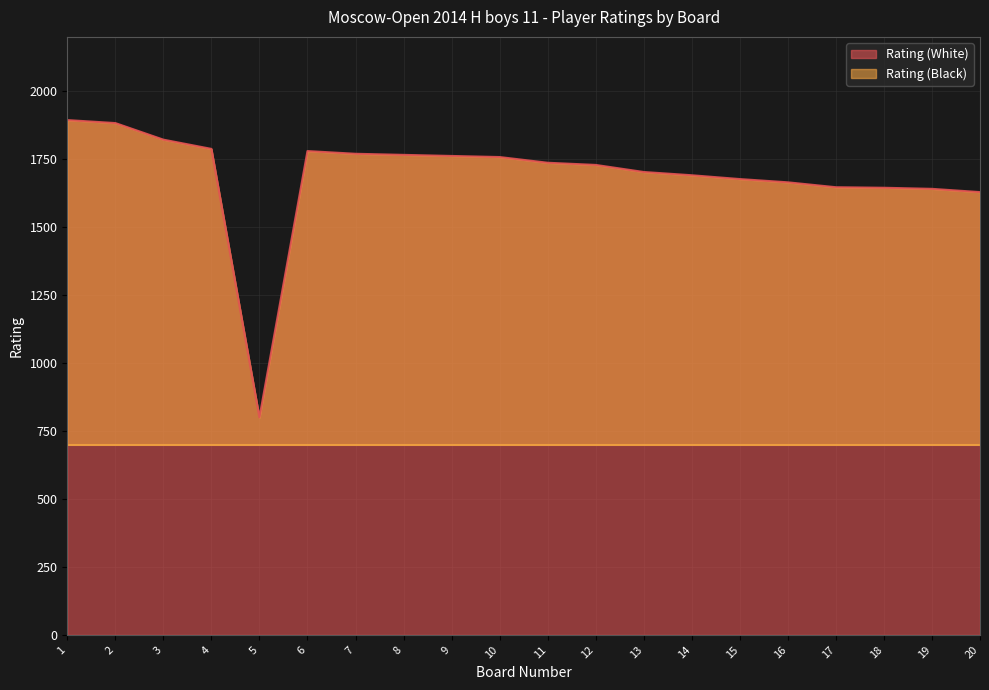

At which category does the chart reach its peak across all series?

1